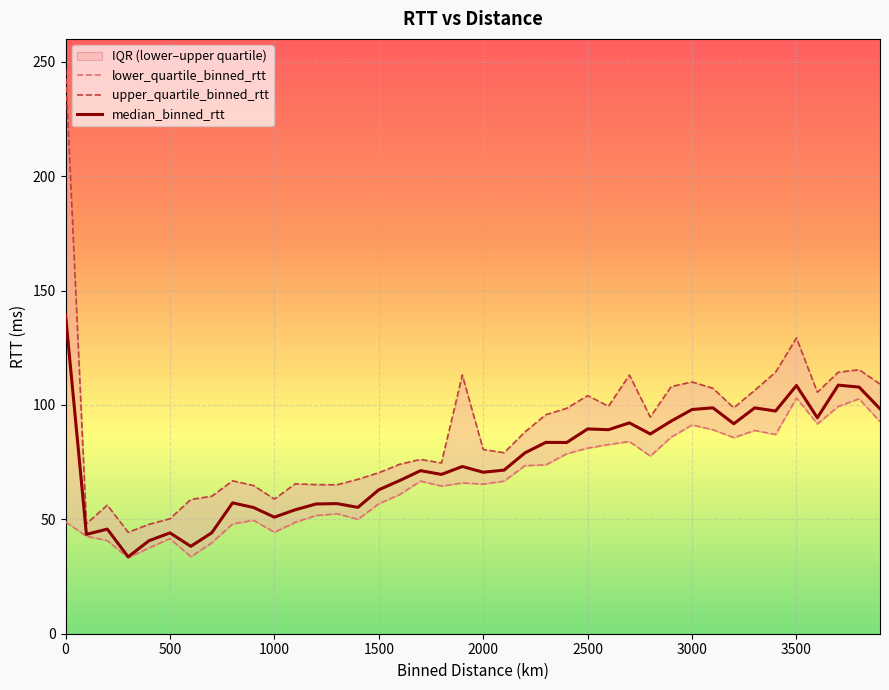

Reading right to left, list all the values displayed in this chart.

lower_quartile_binned_rtt: 92.7	102.7	99.3	91.7	103.0	87.1	88.8	85.7	89.2	91.3	85.9	77.6	84.0	82.7	81.1	78.7	73.8	73.5	66.7	65.4	65.9	64.5	66.7	60.9	56.8	50.0	52.4	51.7	48.7	44.3	49.6	48.0	39.7	33.7	41.6	37.5	33.2	40.7	42.6	48.9
upper_quartile_binned_rtt: 109.1	115.4	114.3	105.6	129.3	114.3	106.4	98.7	107.3	110.0	108.0	94.7	113.1	99.4	104.1	98.5	95.7	88.2	79.1	80.5	113.1	74.6	76.2	74.1	70.4	67.5	65.1	65.2	65.5	58.9	64.8	66.8	60.1	58.7	50.3	47.8	44.3	56.2	48.1	246.8
median_binned_rtt: 98.3	107.8	108.6	94.4	108.5	97.3	98.7	91.8	98.7	98.0	92.9	87.3	92.2	89.2	89.5	83.6	83.6	79.1	71.5	70.6	73.1	69.6	71.3	66.9	62.9	55.2	56.9	56.7	54.2	51.0	55.2	57.2	44.1	38.2	44.1	40.7	33.6	45.7	43.4	139.4